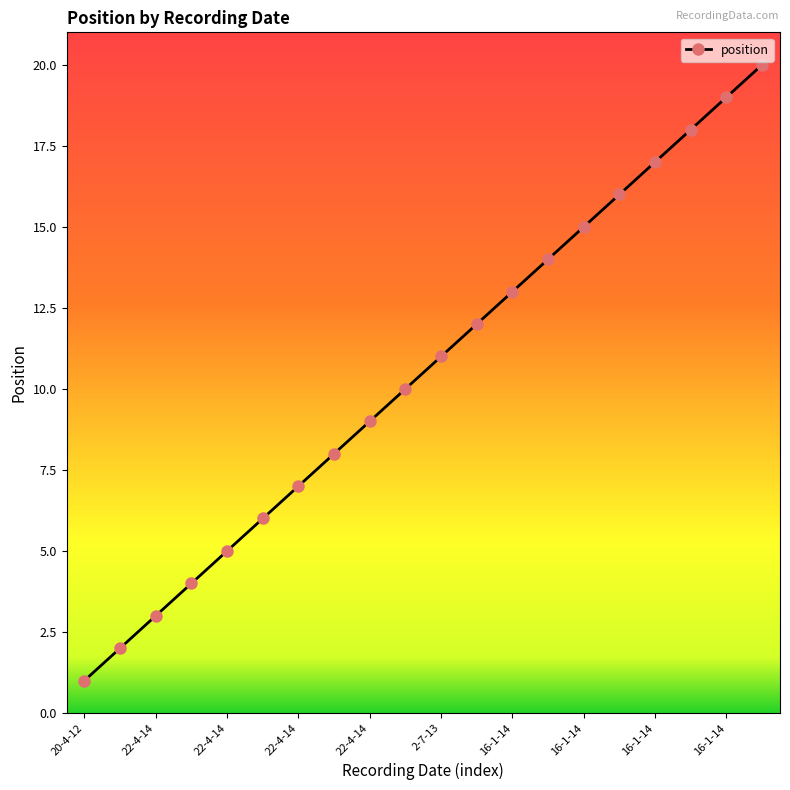

True or false: there are more than 0 points higher than both neighbors.

False